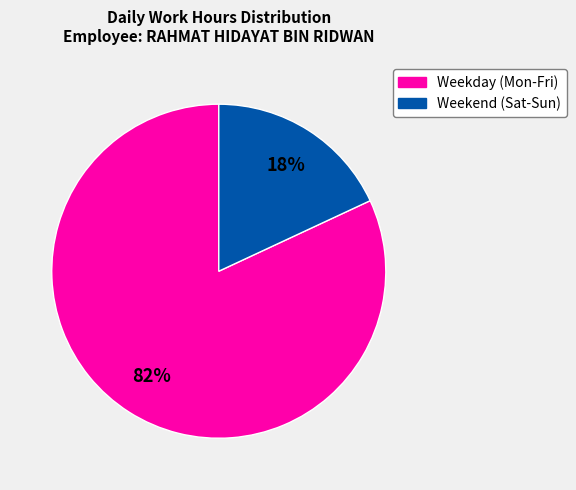

Is there any slice that represents more than half of the pie?

Yes